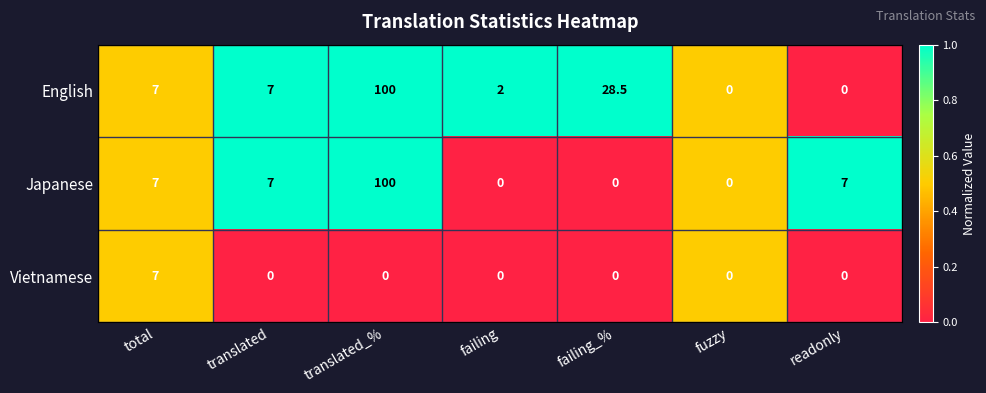

How many Vietnamese values are between 0 and 1?

6